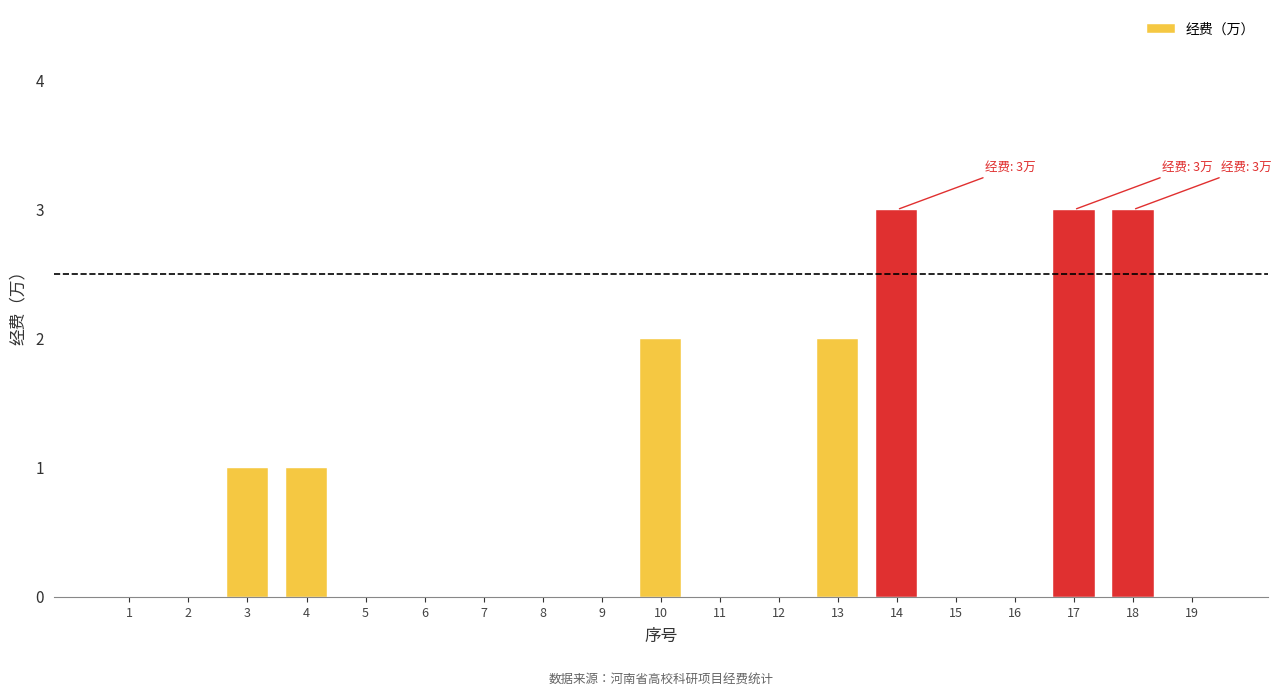

Reading left to right, transcribe all the data shown in this chart.

1=0	2=0	3=1	4=1	5=0	6=0	7=0	8=0	9=0	10=2	11=0	12=0	13=2	14=3	15=0	16=0	17=3	18=3	19=0